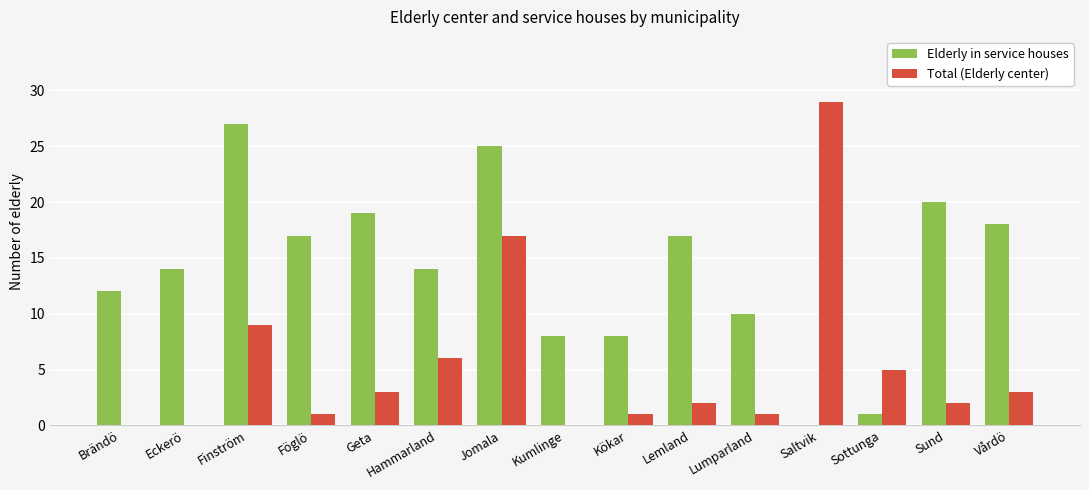

Reading right to left, transcribe all the data shown in this chart.

Elderly in service houses: Vårdö=18	Sund=20	Sottunga=1	Saltvik=0	Lumparland=10	Lemland=17	Kökar=8	Kumlinge=8	Jomala=25	Hammarland=14	Geta=19	Föglö=17	Finström=27	Eckerö=14	Brändö=12
Total (Elderly center): Vårdö=3	Sund=2	Sottunga=5	Saltvik=29	Lumparland=1	Lemland=2	Kökar=1	Kumlinge=0	Jomala=17	Hammarland=6	Geta=3	Föglö=1	Finström=9	Eckerö=0	Brändö=0